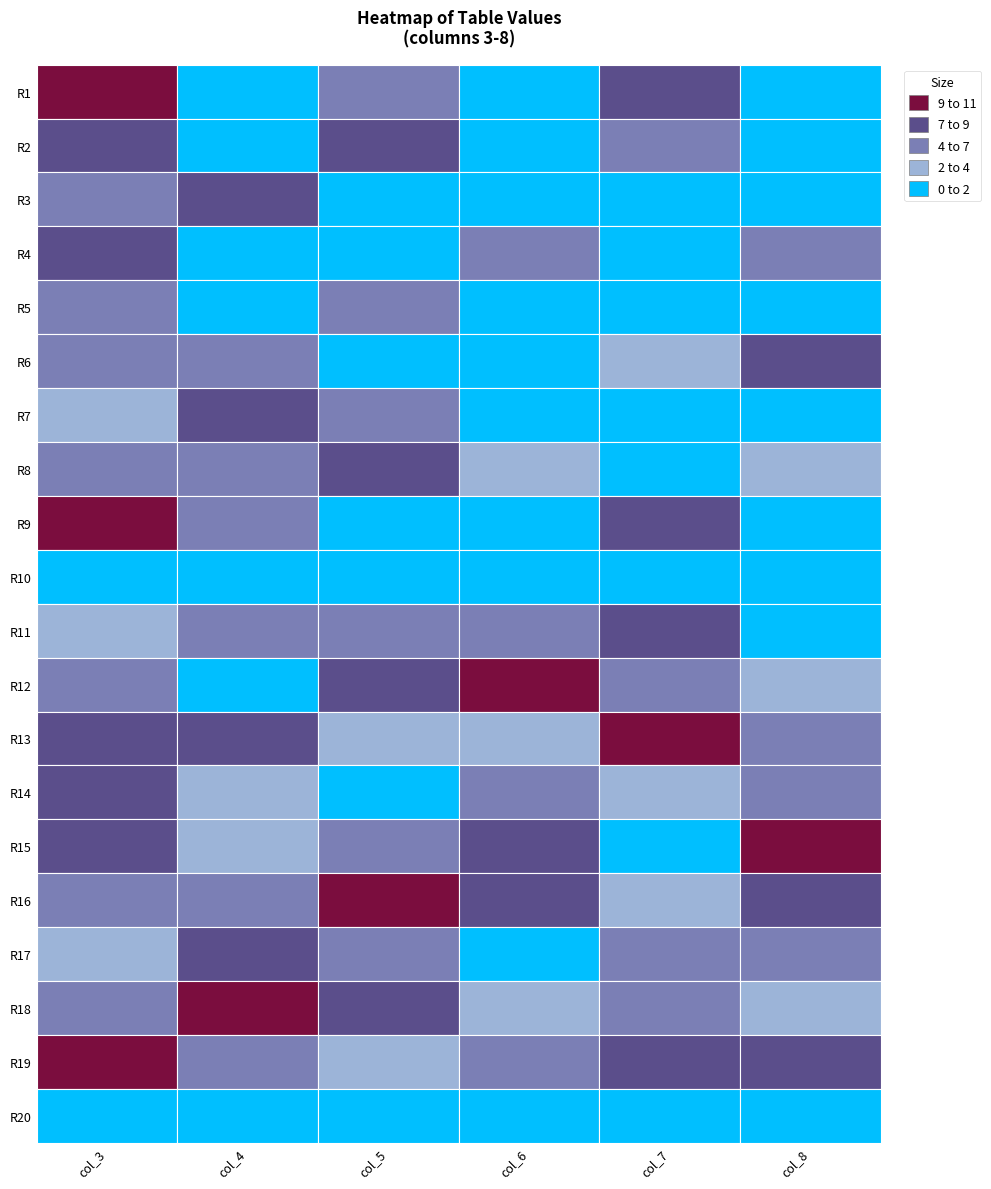

True or false: 7 has a value of 12 at 12.

False